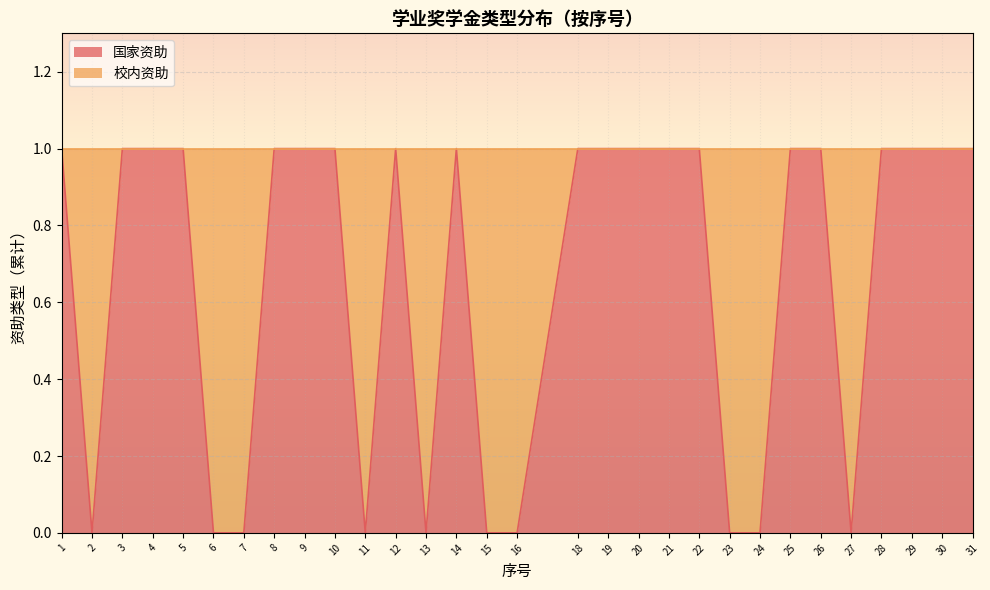

What is the average value?

1